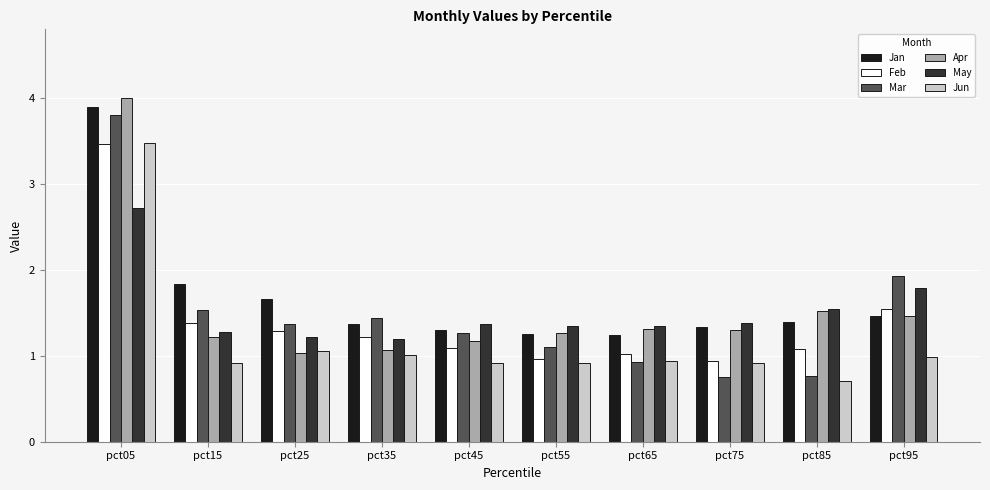

What is the difference between the maximum and minimum values in the Mar series?

3.0